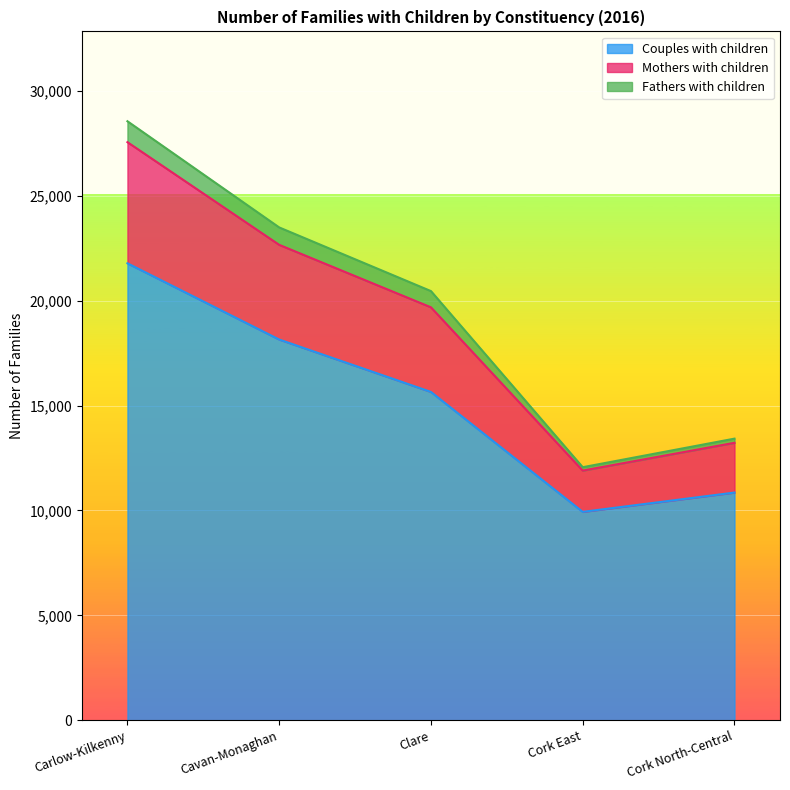

List the labels in order of Couples with children value, largest first.

Carlow-Kilkenny, Cavan-Monaghan, Clare, Cork North-Central, Cork East